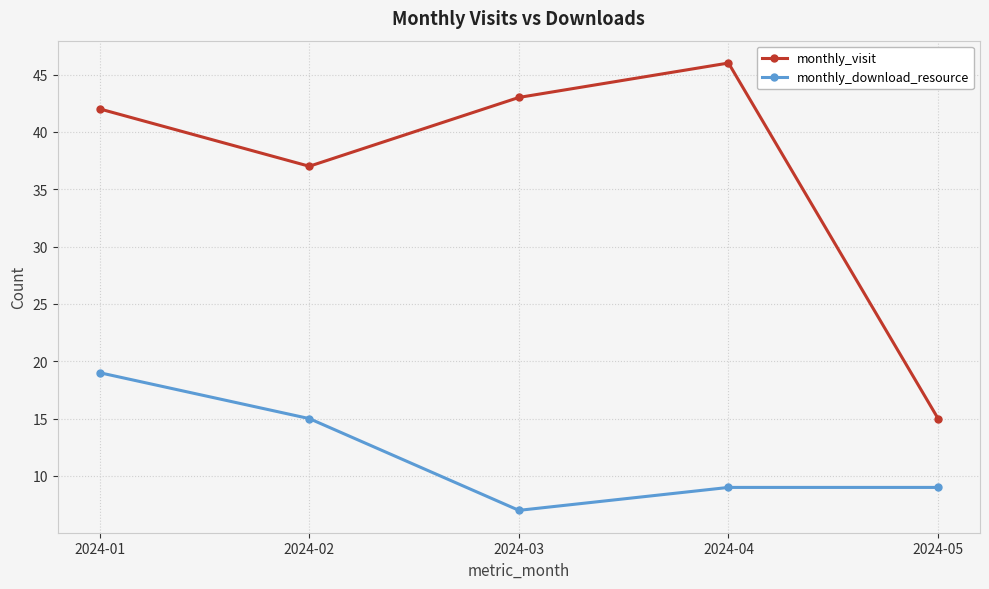

Does the chart display data point markers on the line(s)?

Yes